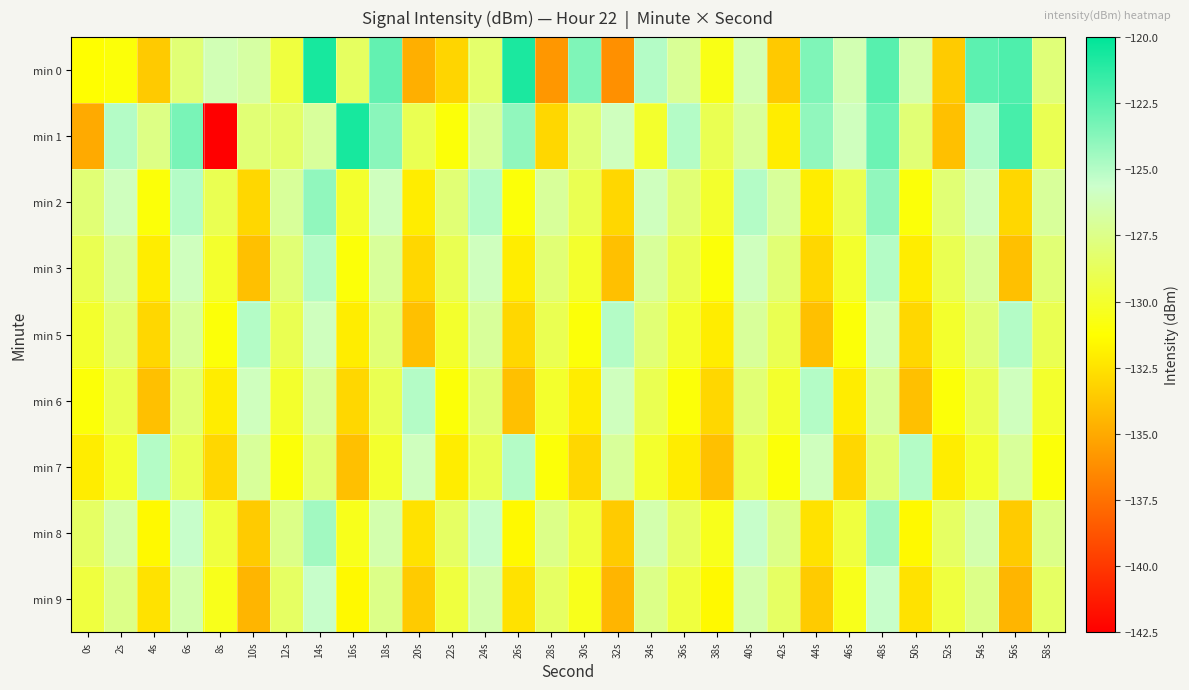

Which has a higher value, 4s or 52s?

52s